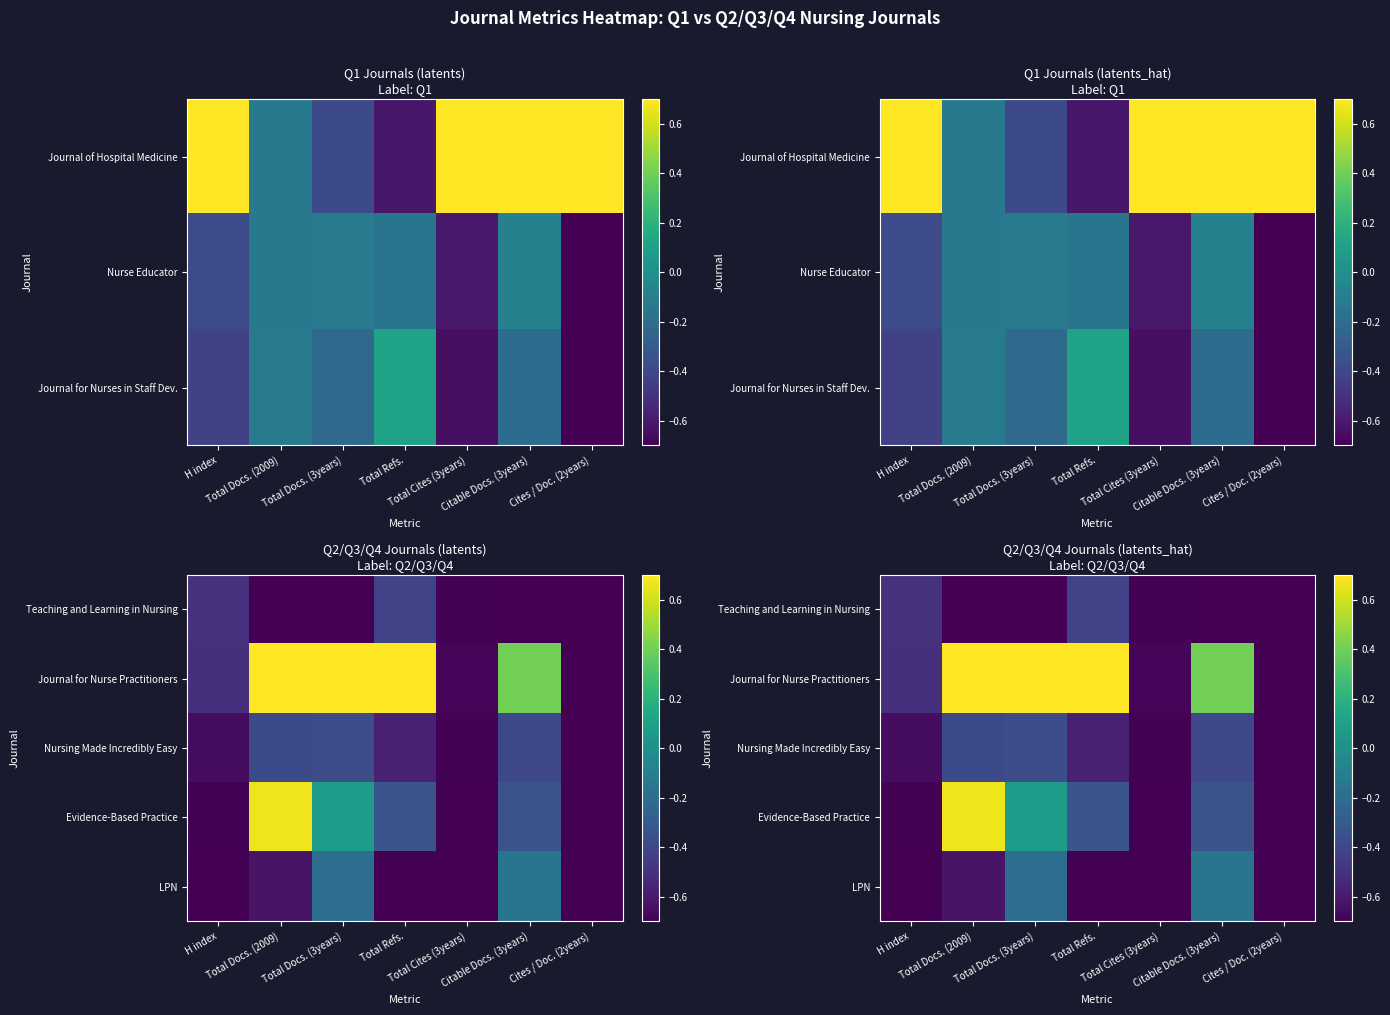

Is the value of Journal for Nurse Practitioners at Total Docs. (3years) greater than the value of Nursing Made Incredibly Easy at Citable Docs. (3years)?

Yes